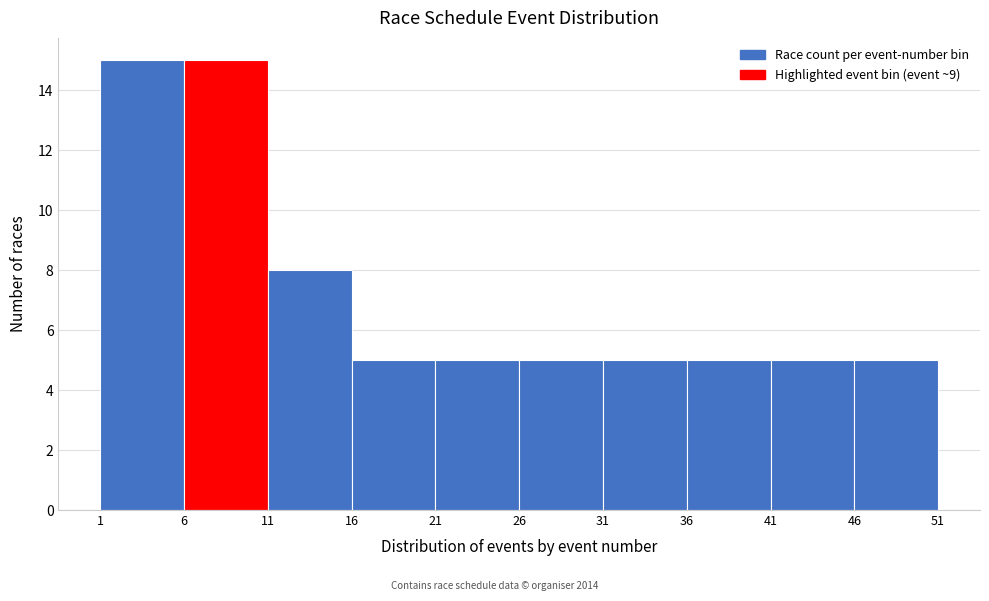

Reading left to right, list every bar in this chart as the range it spans on the x-axis followed by its height. The values are not printed on the chart, so give them approximately, as read against the axis.

1 to 6: 15
6 to 11: 15
11 to 16: 8
16 to 21: 5
21 to 26: 5
26 to 31: 5
31 to 36: 5
36 to 41: 5
41 to 46: 5
46 to 51: 5